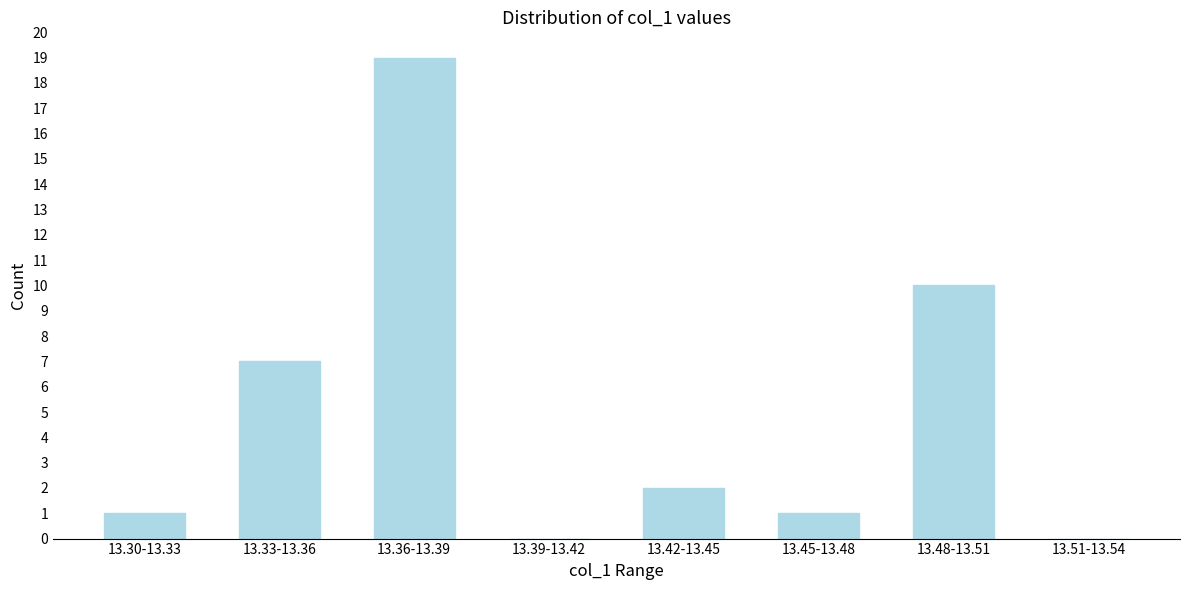

Reading left to right, list all the values displayed in this chart.

13.30-13.33=1	13.33-13.36=7	13.36-13.39=19	13.39-13.42=0	13.42-13.45=2	13.45-13.48=1	13.48-13.51=10	13.51-13.54=0